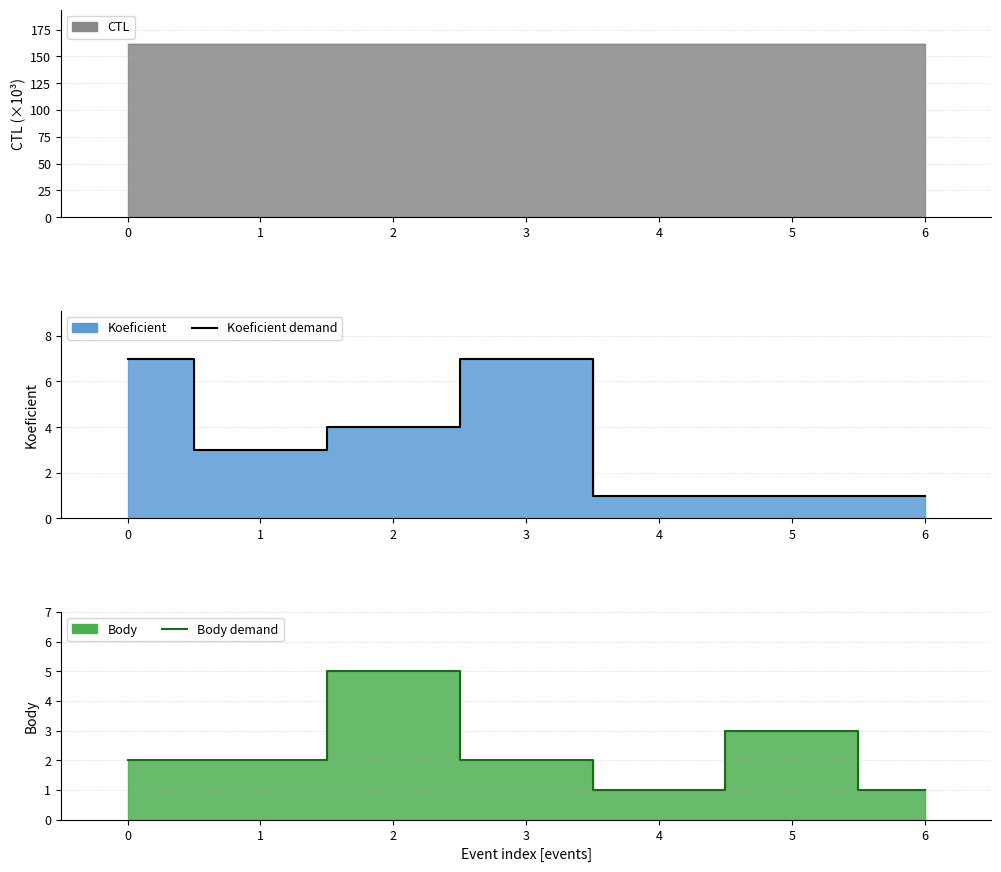

What is the average value of the Body demand series?

2